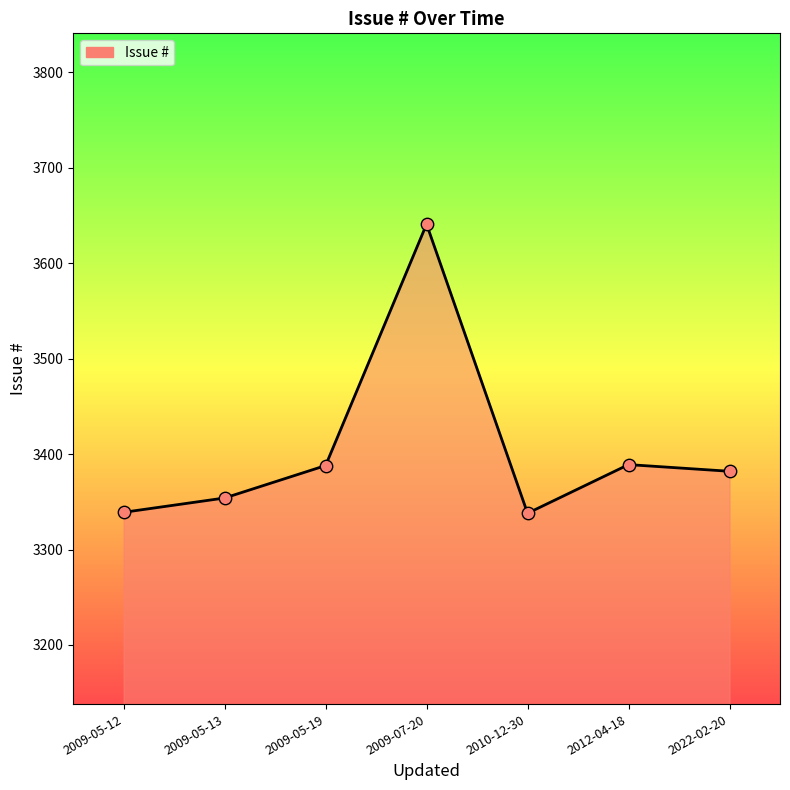

What is the ratio of the value at 2009-07-20 to the value at 2012-04-18?

1.1